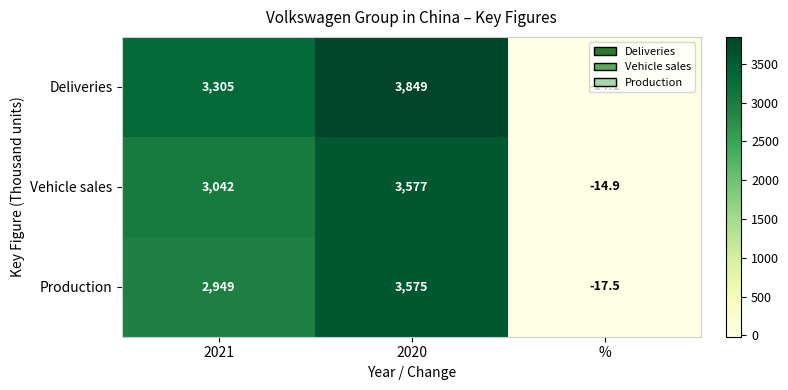

How many distinct data groups are displayed?

3